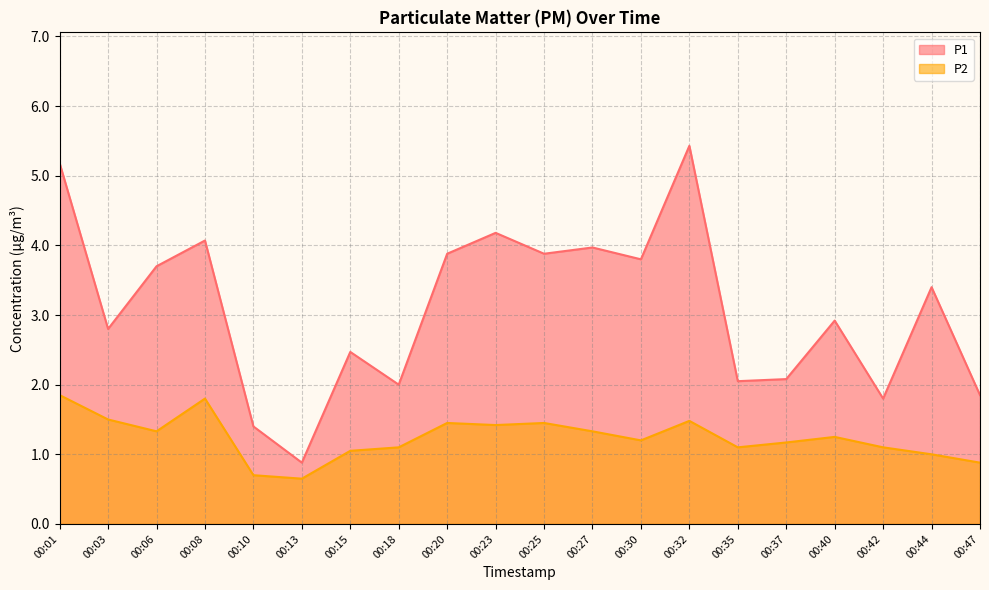

Does the chart have visible grid lines?

Yes